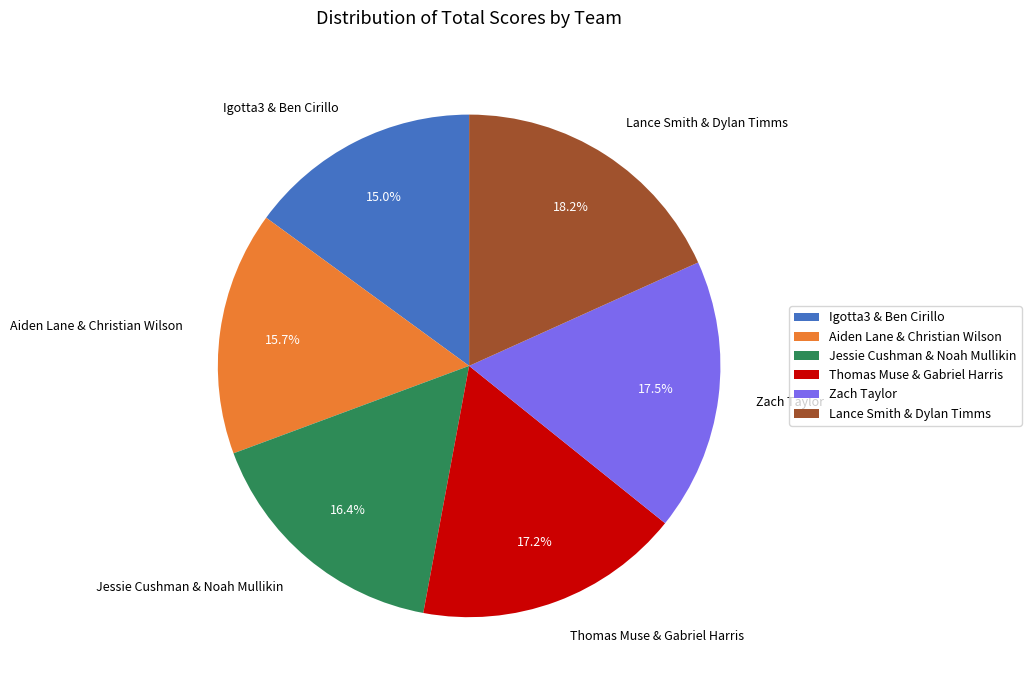

Which category has the smallest portion of the pie?

Igotta3 & Ben Cirillo